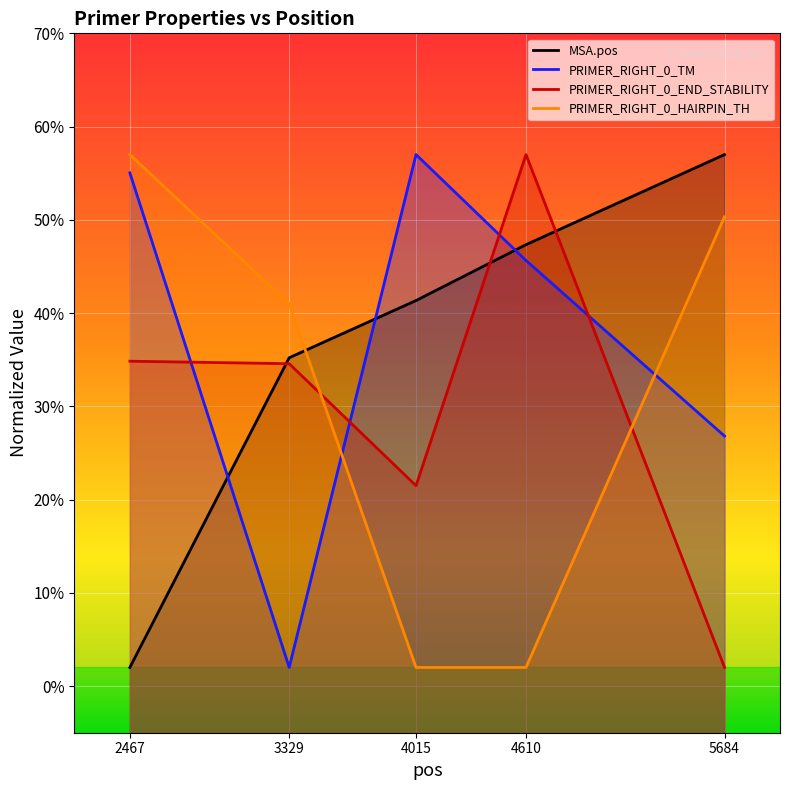

Rank the series by their maximum value, from lowest to highest.

PRIMER_RIGHT_0_TM, PRIMER_RIGHT_0_END_STABILITY, PRIMER_RIGHT_0_HAIRPIN_TH, MSA.pos